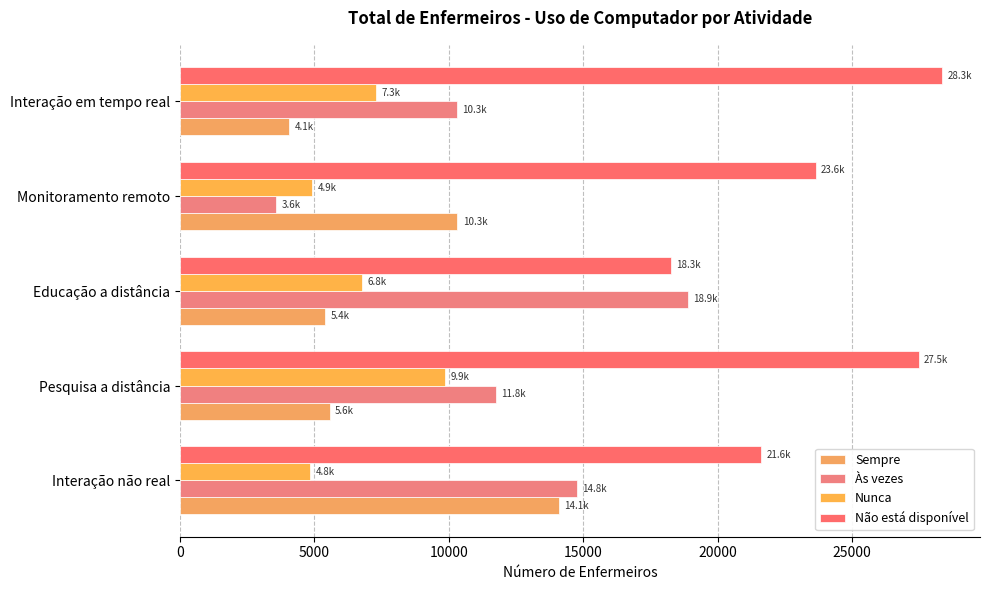

Reading left to right, list all the values displayed in this chart.

Sempre: 14096.3	5568.4	5405.7	10321.4	4061.1
Às vezes: 14752.9	11763.9	18898.3	3582.9	10309.6
Nunca: 4843.2	9862.7	6762.0	4921.6	7304.9
Não está disponível: 21618.8	27477.2	18253.5	23647.4	28337.7